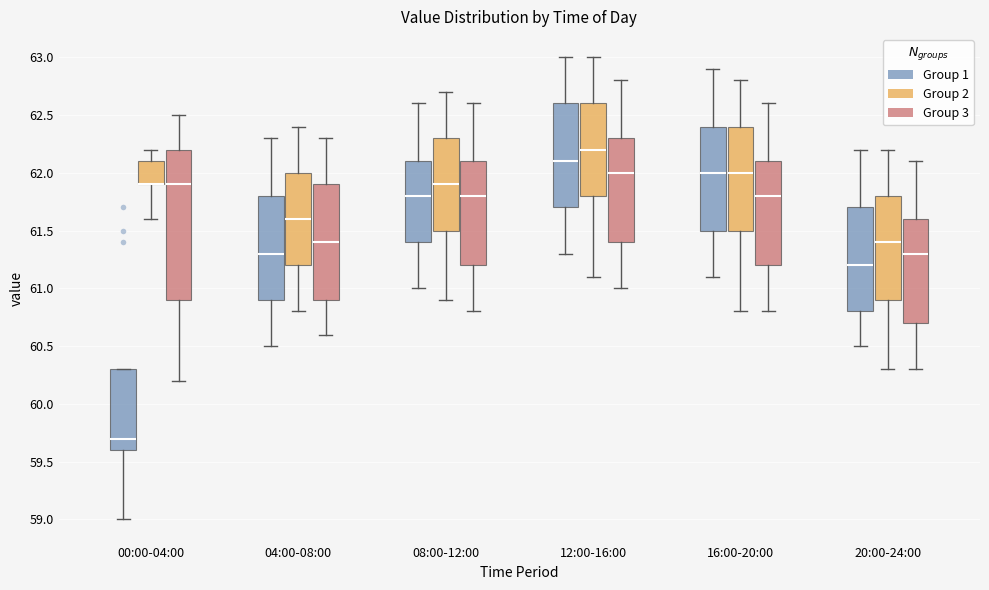

Reading left to right, read every box against the y-axis: the position of its median line, the range the box covers, and the ends of its whiskers. The values are not printed on the chart, so give them approximately, as read against the axis.

00:00-04:00 (Group 1): median 59.7, box 59.6 to 60.3, whiskers 59.0 to 60.3
00:00-04:00 (Group 2): median 61.9 (drawn on the box's lower edge), box 61.9 to 62.1, whiskers 61.6 to 62.2
00:00-04:00 (Group 3): median 61.9, box 60.9 to 62.2, whiskers 60.2 to 62.5
04:00-08:00 (Group 1): median 61.3, box 60.9 to 61.8, whiskers 60.5 to 62.3
04:00-08:00 (Group 2): median 61.6, box 61.2 to 62.0, whiskers 60.8 to 62.4
04:00-08:00 (Group 3): median 61.4, box 60.9 to 61.9, whiskers 60.6 to 62.3
08:00-12:00 (Group 1): median 61.8, box 61.4 to 62.1, whiskers 61.0 to 62.6
08:00-12:00 (Group 2): median 61.9, box 61.5 to 62.3, whiskers 60.9 to 62.7
08:00-12:00 (Group 3): median 61.8, box 61.2 to 62.1, whiskers 60.8 to 62.6
12:00-16:00 (Group 1): median 62.1, box 61.7 to 62.6, whiskers 61.3 to 63.0
12:00-16:00 (Group 2): median 62.2, box 61.8 to 62.6, whiskers 61.1 to 63.0
12:00-16:00 (Group 3): median 62.0, box 61.4 to 62.3, whiskers 61.0 to 62.8
16:00-20:00 (Group 1): median 62.0, box 61.5 to 62.4, whiskers 61.1 to 62.9
16:00-20:00 (Group 2): median 62.0, box 61.5 to 62.4, whiskers 60.8 to 62.8
16:00-20:00 (Group 3): median 61.8, box 61.2 to 62.1, whiskers 60.8 to 62.6
20:00-24:00 (Group 1): median 61.2, box 60.8 to 61.7, whiskers 60.5 to 62.2
20:00-24:00 (Group 2): median 61.4, box 60.9 to 61.8, whiskers 60.3 to 62.2
20:00-24:00 (Group 3): median 61.3, box 60.7 to 61.6, whiskers 60.3 to 62.1